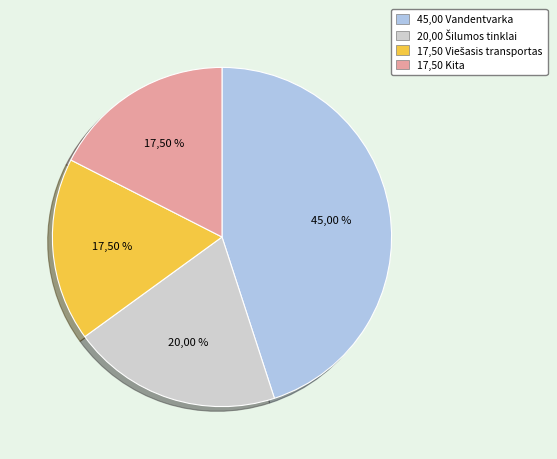

To the nearest percent, what is the combined percentage of Kita and Šilumos tinklai?

38%